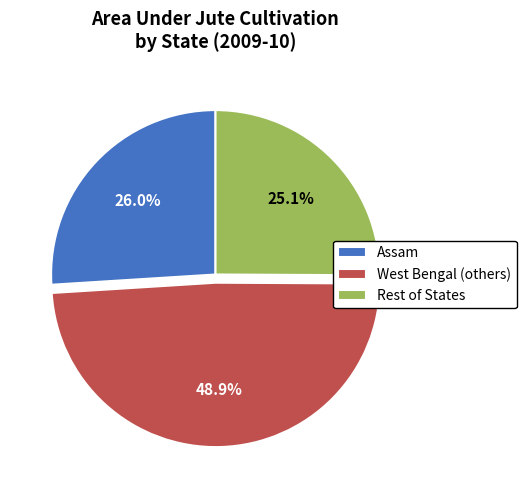

What is the total percentage of Assam and West Bengal (others)?

74.9%